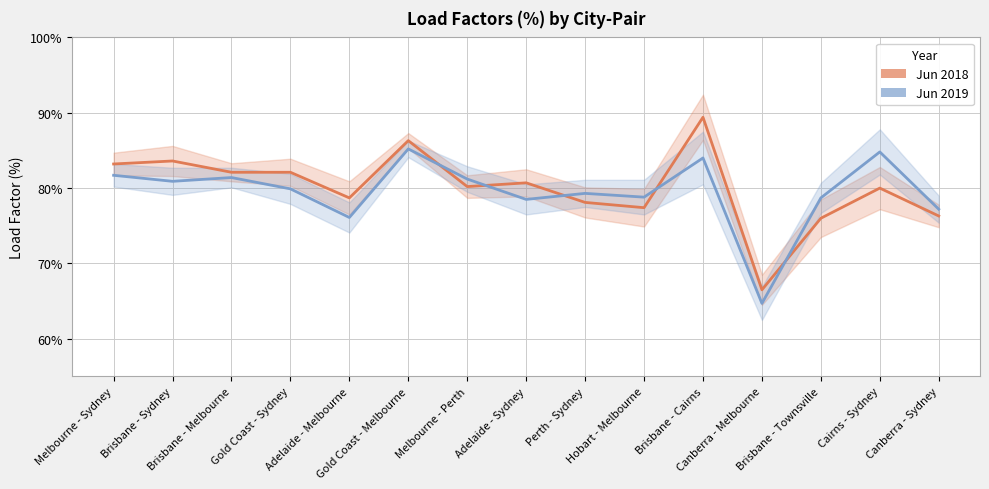

What are all the series names shown in the legend?

Jun 2018, Jun 2019